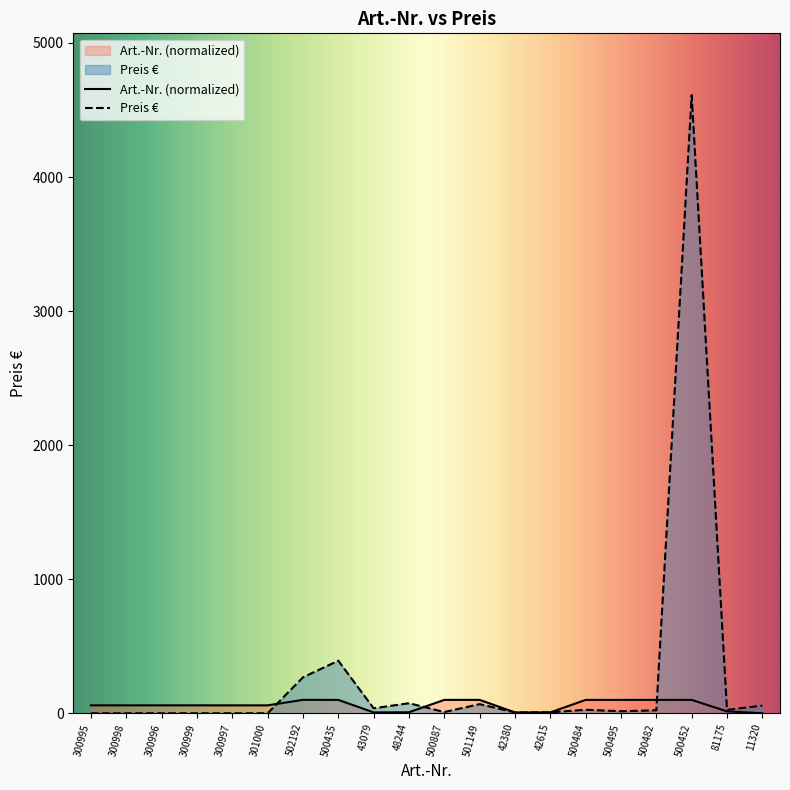

Is the value of Art.-Nr. at 500452 greater than the value of Preis € at 11320?

Yes